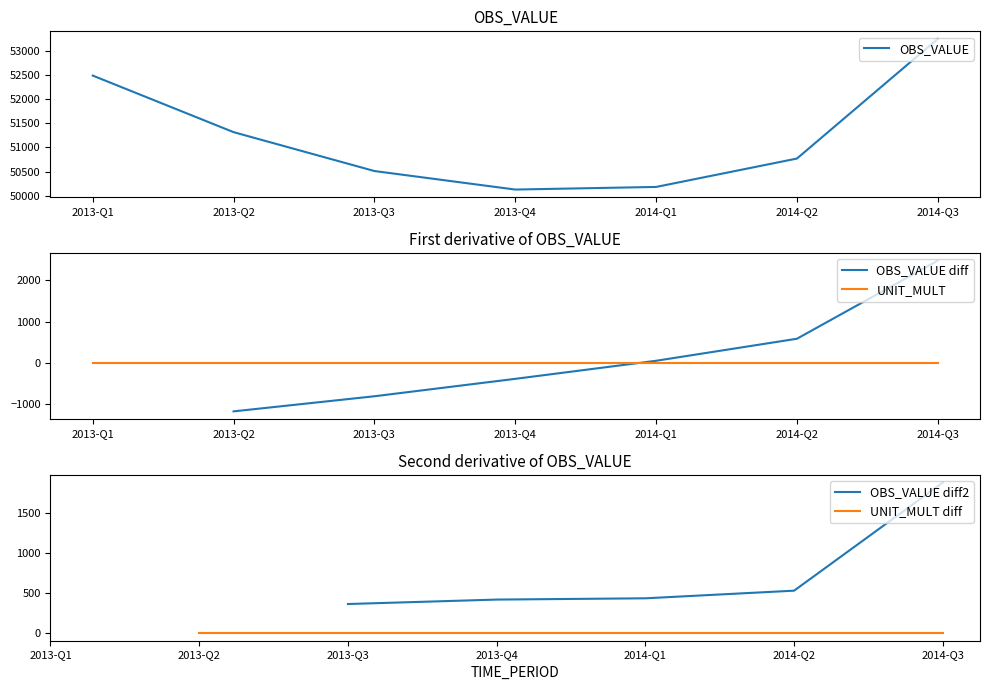

Which category has the lowest value across all series?

2013-Q4